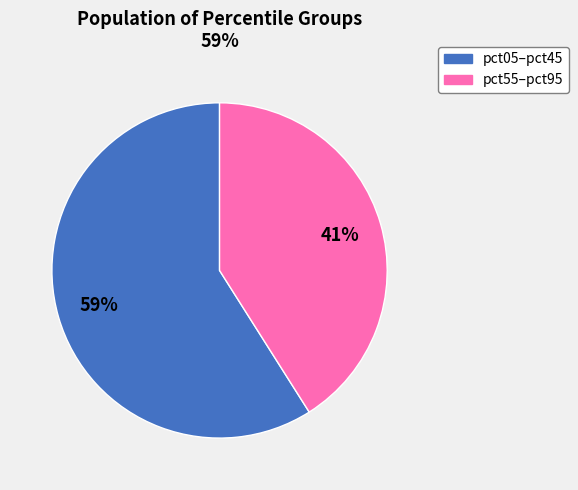

To the nearest percent, what is the difference between the pct55–pct95 and pct05–pct45 slice percentages?

18%